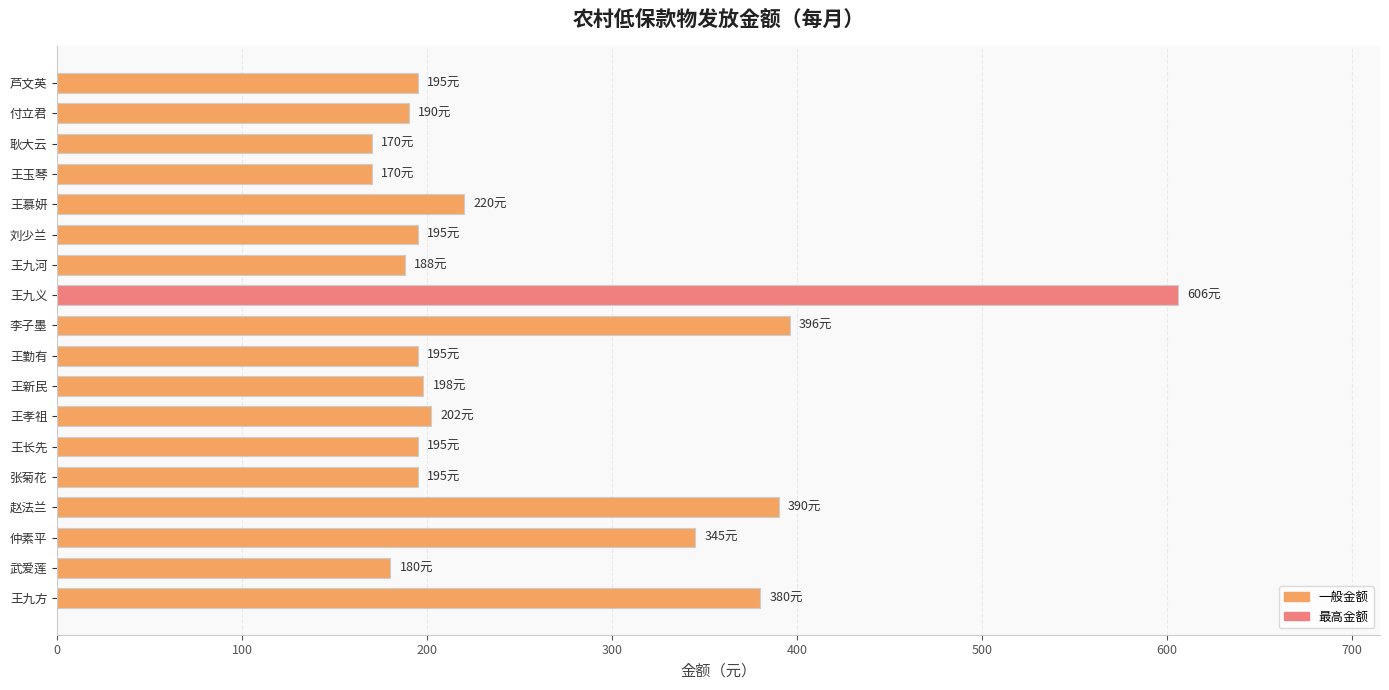

At which label is the value closest to 388?

赵法兰